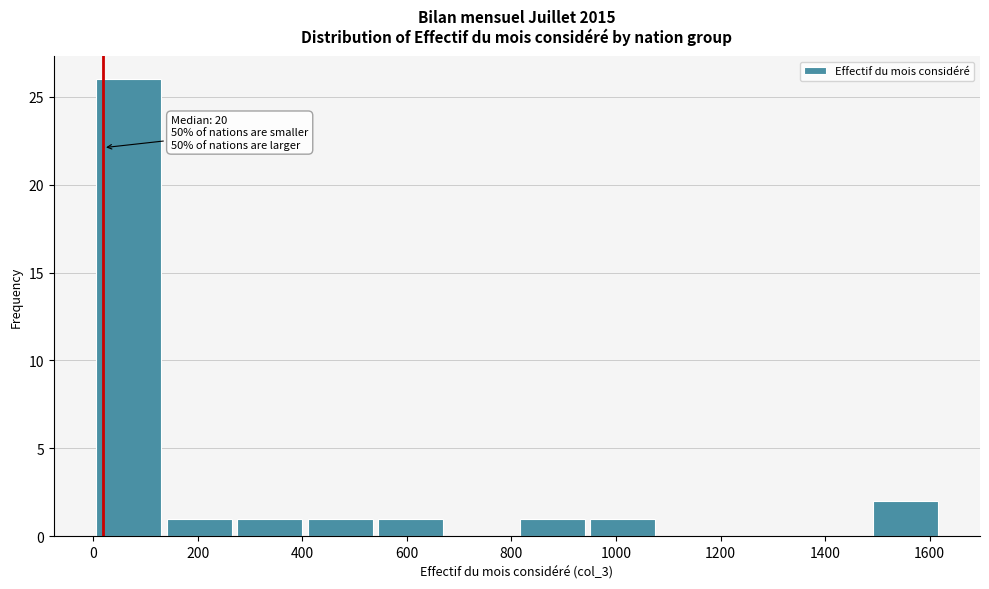

Which range on the x-axis has the tallest bar?

0 to 140